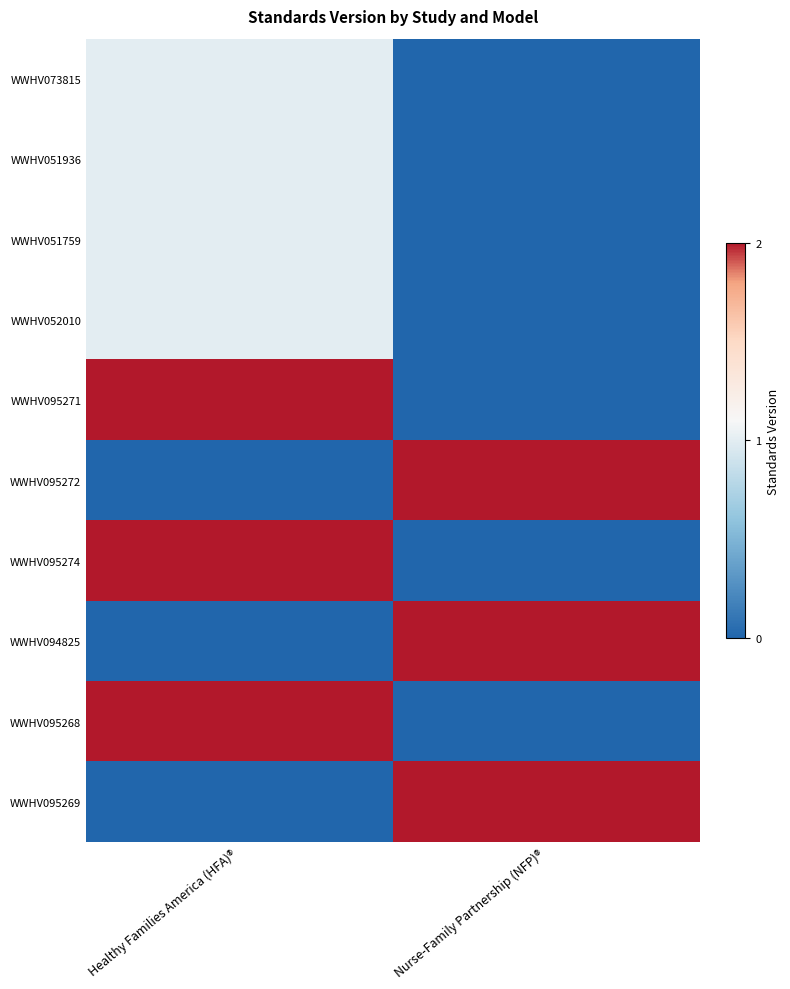

Reading right to left, what are all the values shown in this chart?

WWHV073815: Nurse-Family Partnership (NFP)®=0	Healthy Families America (HFA)®=1
WWHV051936: Nurse-Family Partnership (NFP)®=0	Healthy Families America (HFA)®=1
WWHV051759: Nurse-Family Partnership (NFP)®=0	Healthy Families America (HFA)®=1
WWHV052010: Nurse-Family Partnership (NFP)®=0	Healthy Families America (HFA)®=1
WWHV095271: Nurse-Family Partnership (NFP)®=0	Healthy Families America (HFA)®=2
WWHV095272: Nurse-Family Partnership (NFP)®=2	Healthy Families America (HFA)®=0
WWHV095274: Nurse-Family Partnership (NFP)®=0	Healthy Families America (HFA)®=2
WWHV094825: Nurse-Family Partnership (NFP)®=2	Healthy Families America (HFA)®=0
WWHV095268: Nurse-Family Partnership (NFP)®=0	Healthy Families America (HFA)®=2
WWHV095269: Nurse-Family Partnership (NFP)®=2	Healthy Families America (HFA)®=0